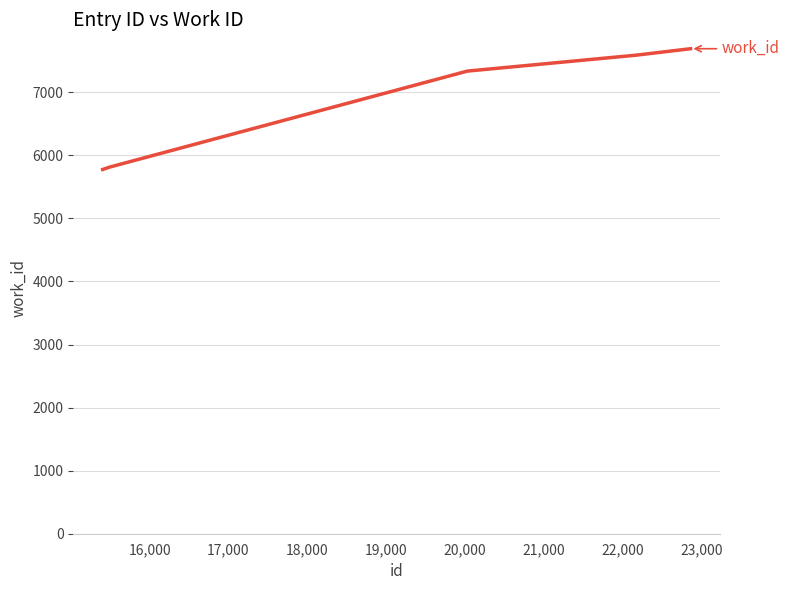

What is the maximum value shown in the chart?

7690